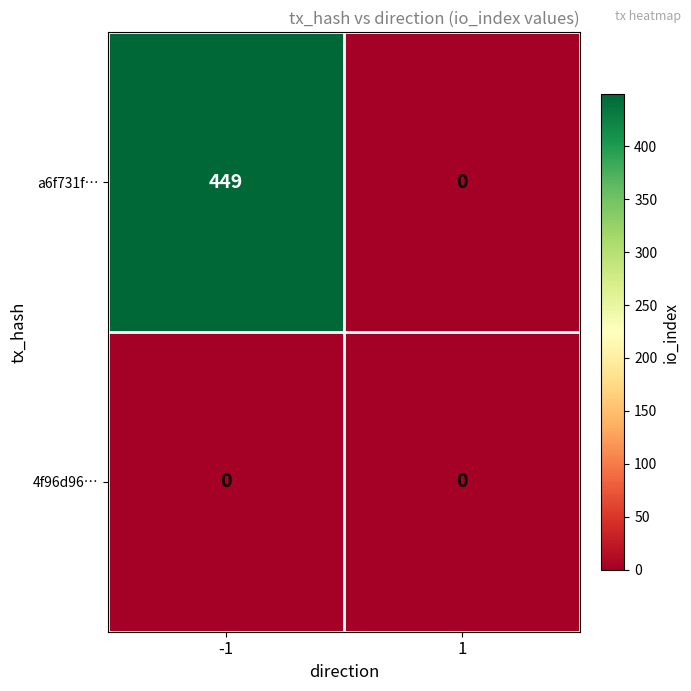

Which series has the largest range (max minus min)?

a6f731f…